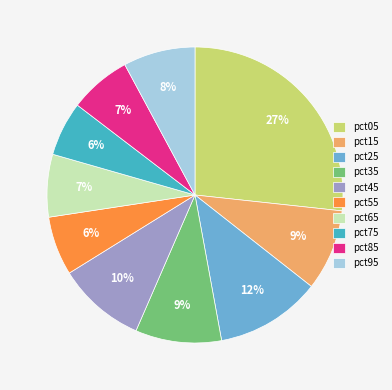

Which category has the biggest portion of the pie?

pct05